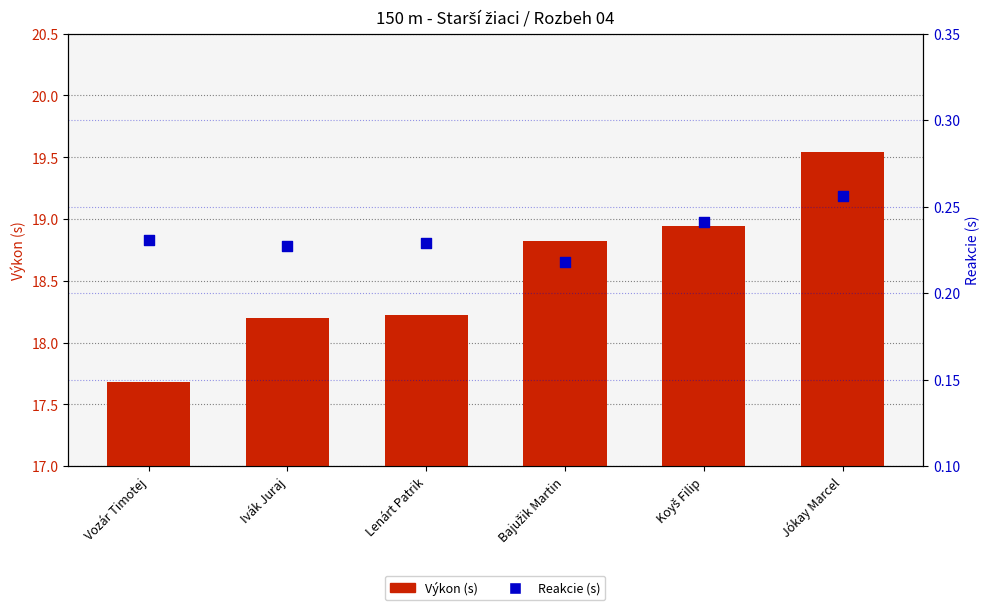

Which series reaches the maximum Y coordinate?

Výkon (s)